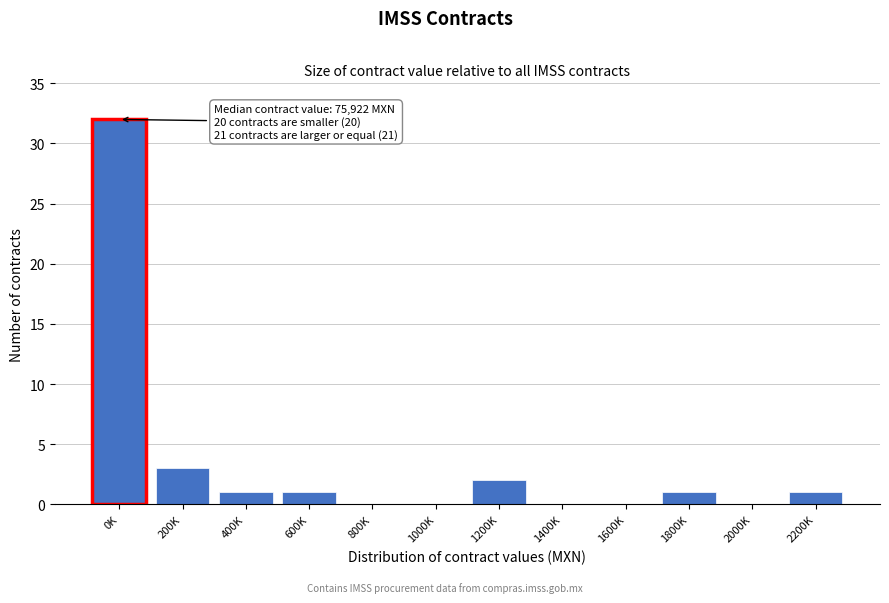

Reading right to left, extract all data points from this chart.

2200K=1	2000K=0	1800K=1	1600K=0	1400K=0	1200K=2	1000K=0	800K=0	600K=1	400K=1	200K=3	0K=32